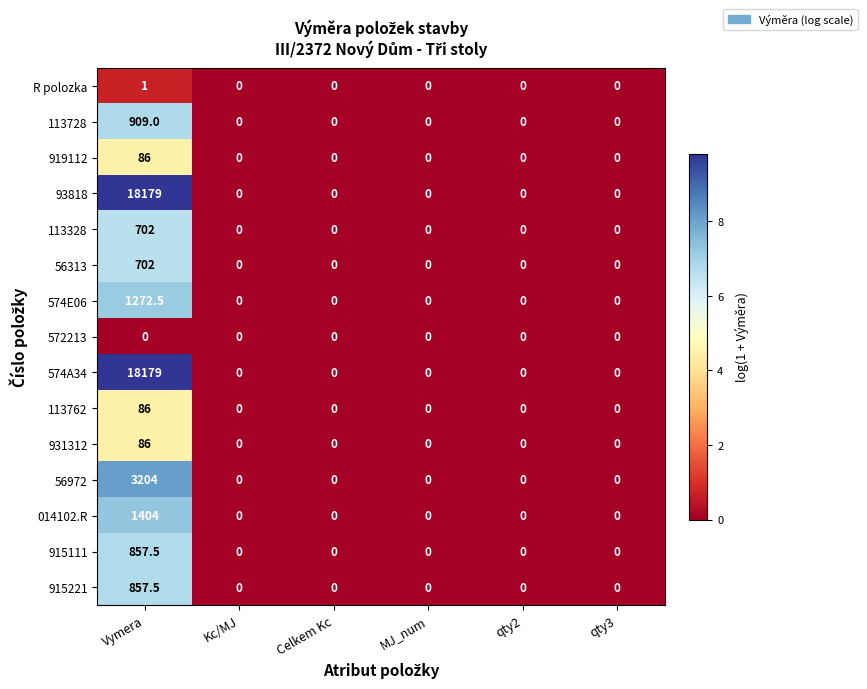

Which category has the highest value in the 113328 series?

Vymera